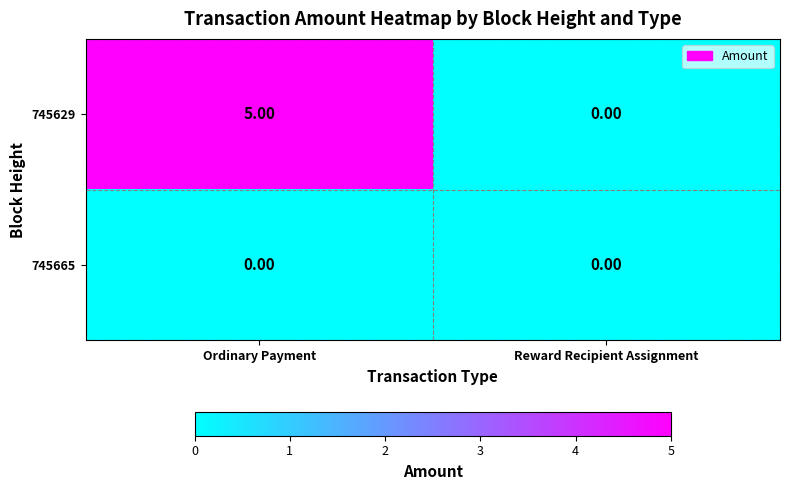

What is the sum of all 745629 values?

5